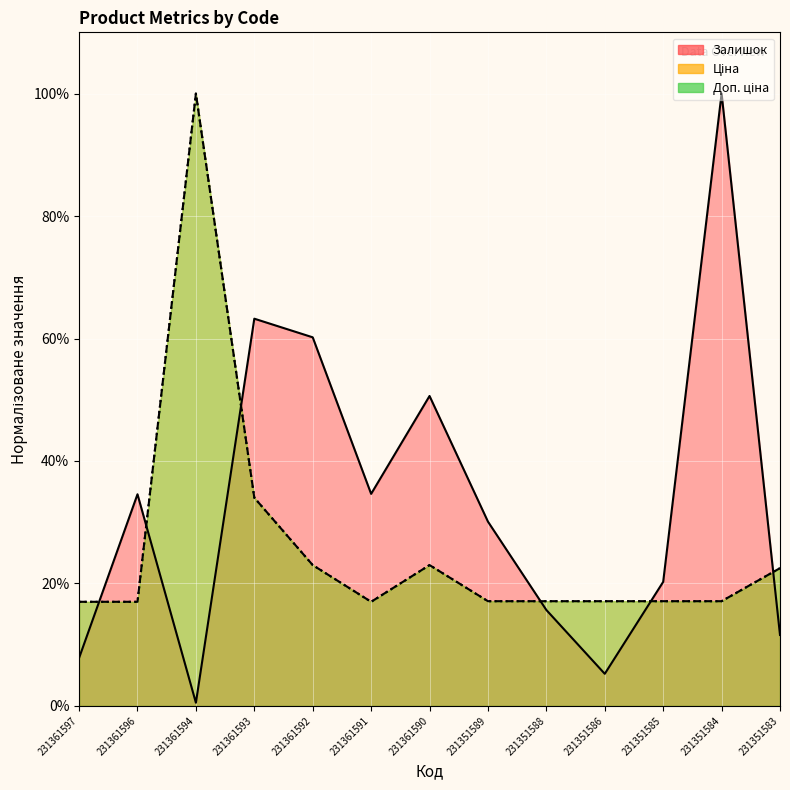

Where is Ціна nearest to the value 58?

231361593